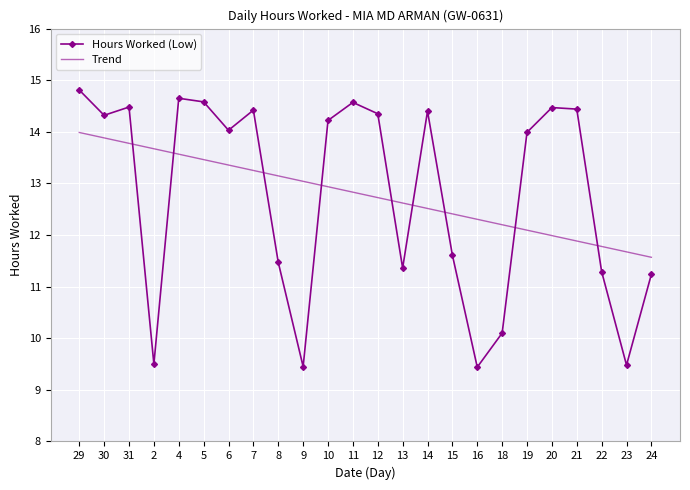

At which category is the sum across all series the highest?

29